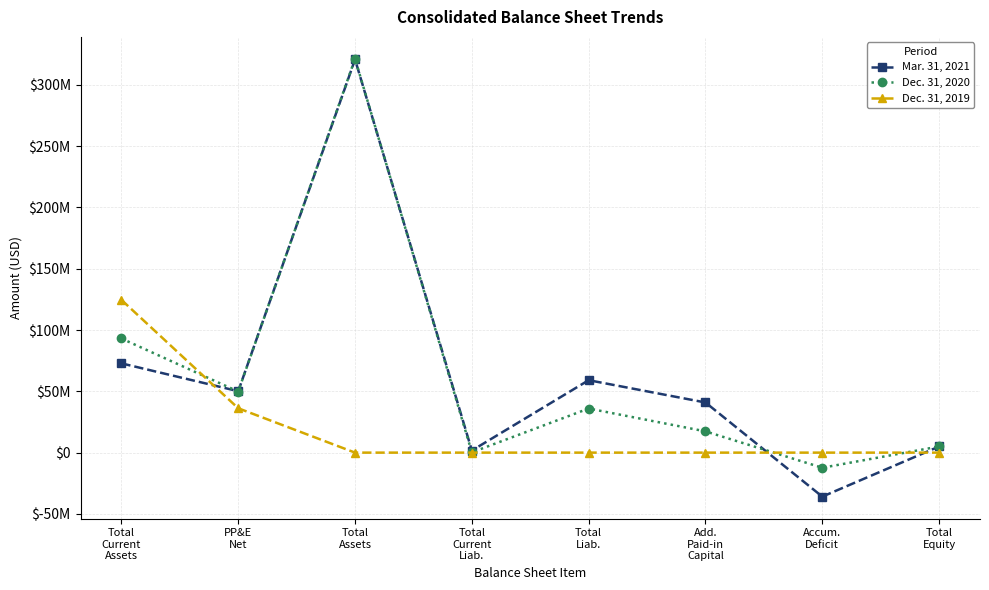

What is the label of the 3rd point from the left?

Total
Assets